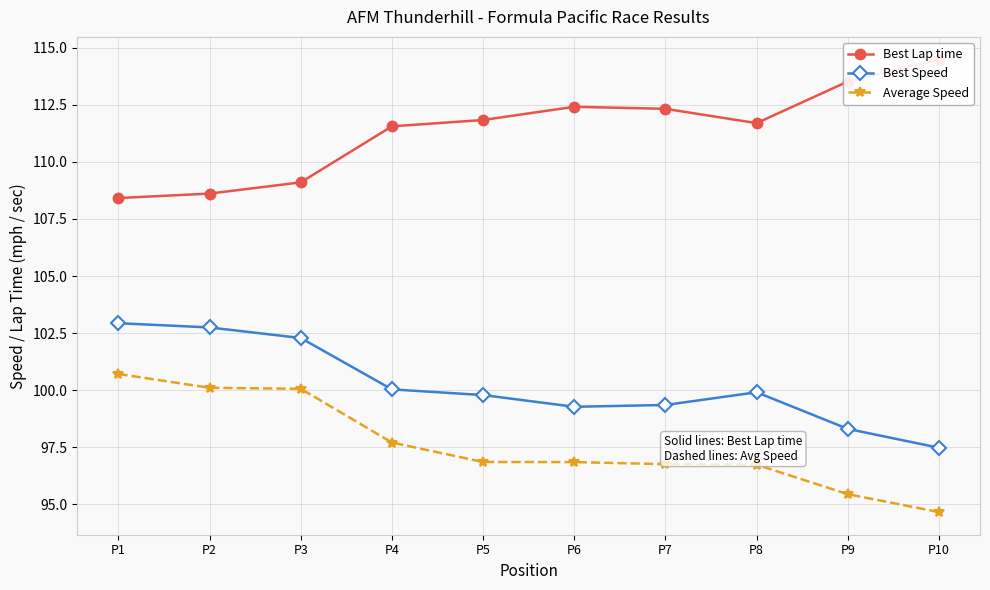

What is the sum of the Best Speed values at P1 and P3?

205.2